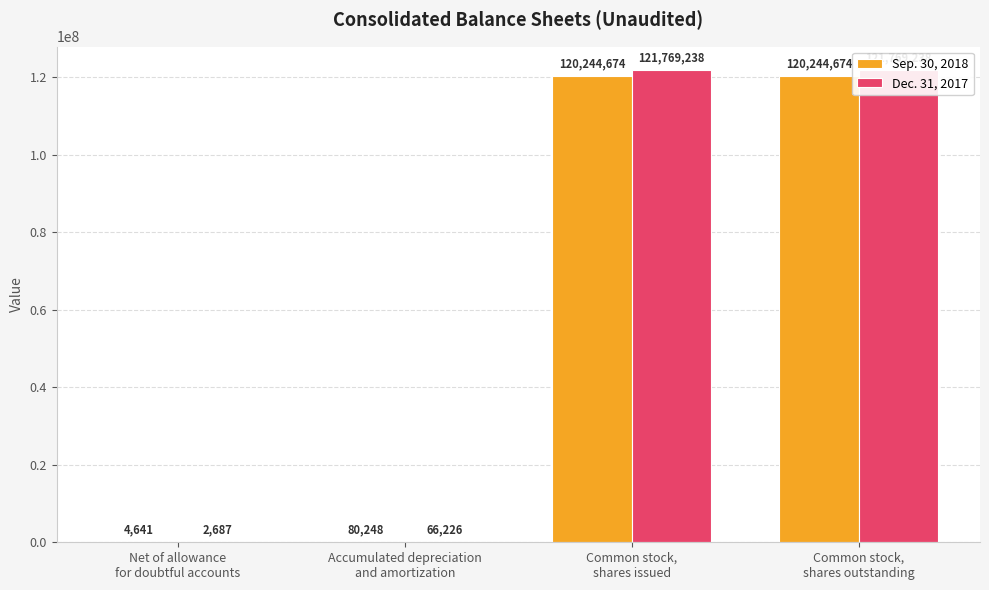

What is the total value across all series at Net of allowance
for doubtful accounts?

7328